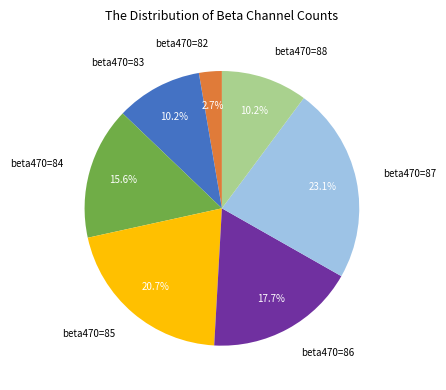

What percentage do beta470=84 and beta470=83 together represent?

25.7%